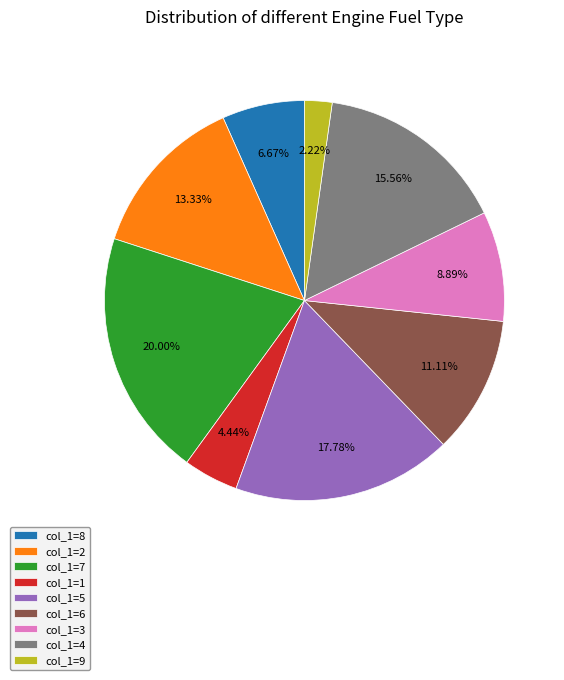

Which category has the smallest portion of the pie?

col_1=9